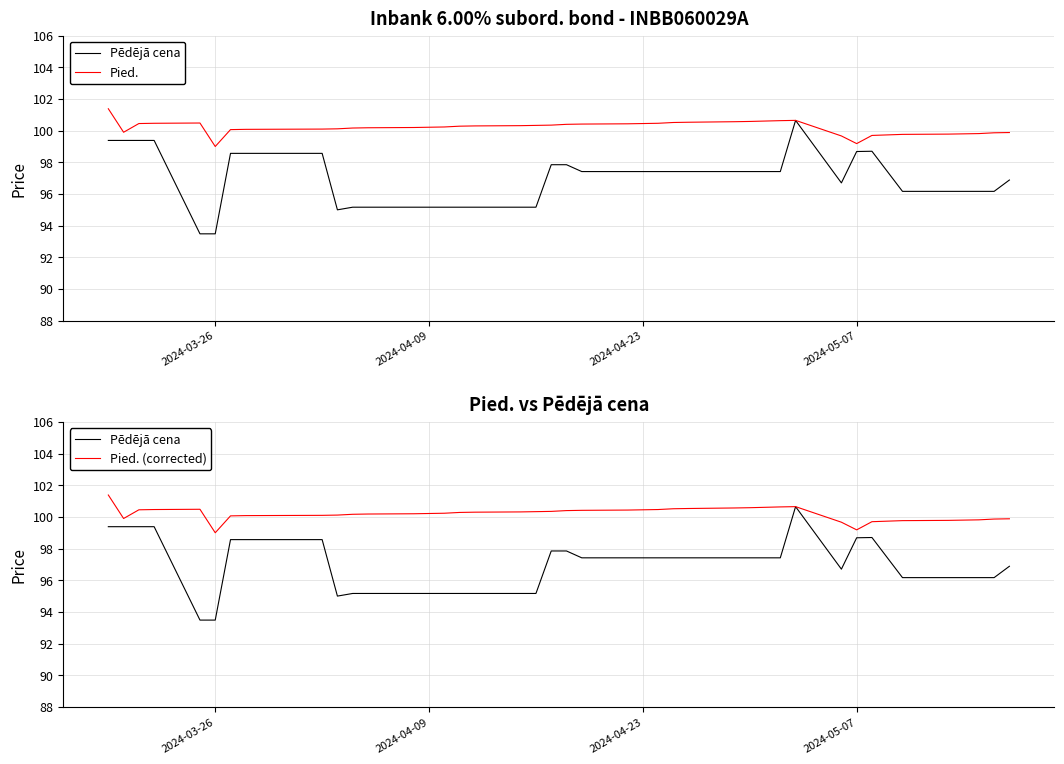

Does the chart have visible grid lines?

Yes